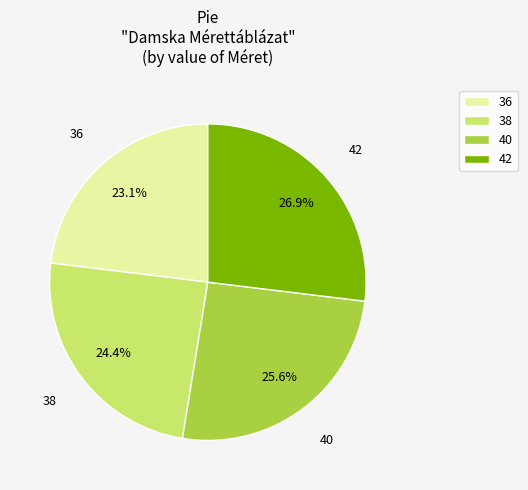

How many slices are in this pie chart?

4